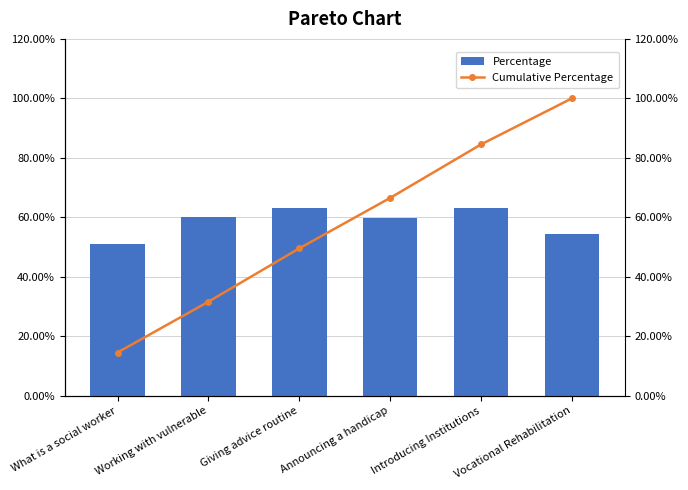

What is the label of the 1st bar from the right?

Vocational Rehabilitation